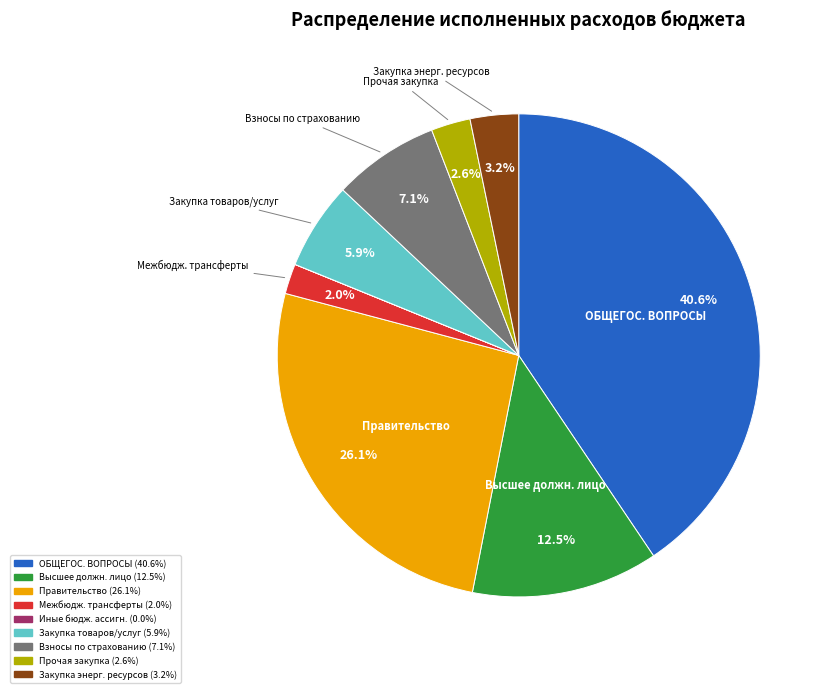

Is there any slice that represents more than half of the pie?

No